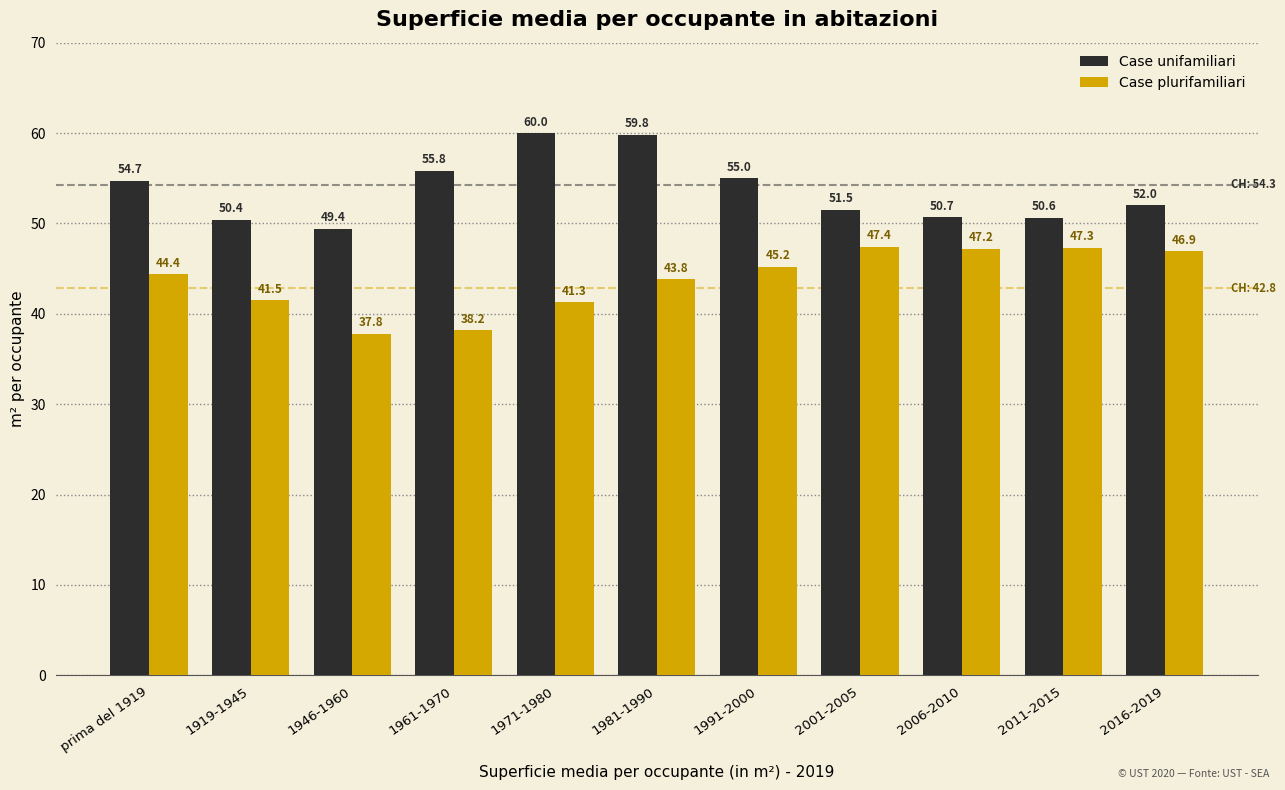

At which category is the sum across all series the highest?

1981-1990